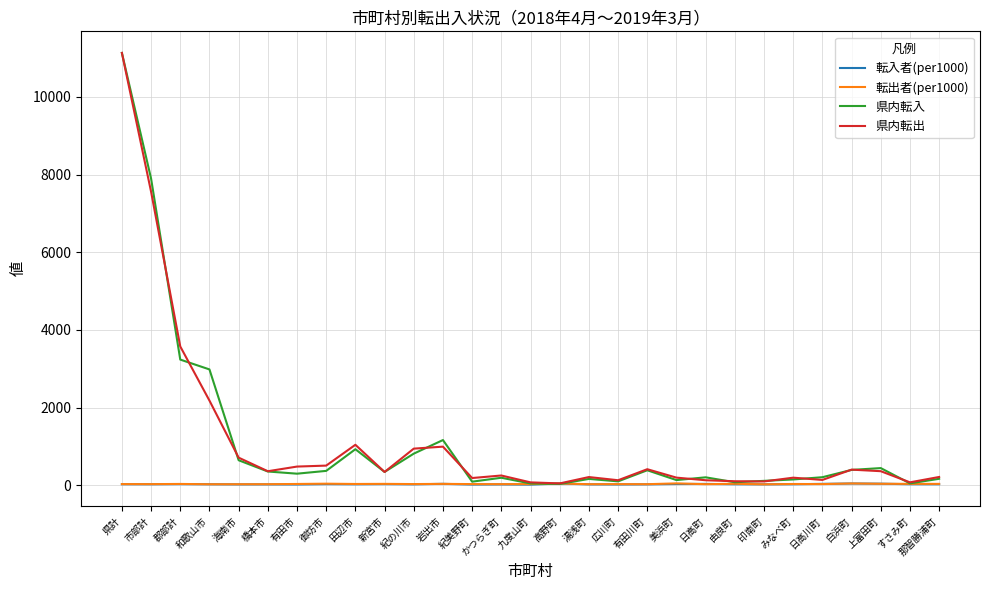

Which label corresponds to the largest value in the chart?

県計